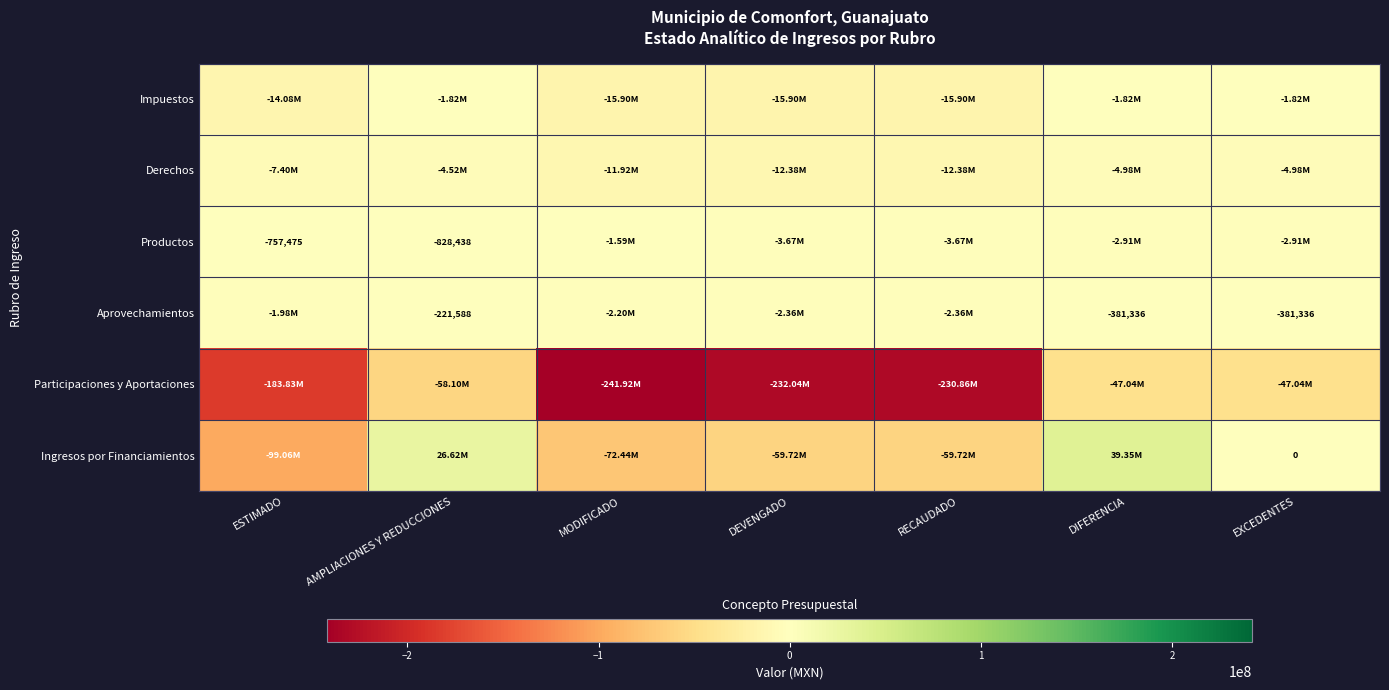

What is the sum of all Aprovechamientos values?

-9892854.8